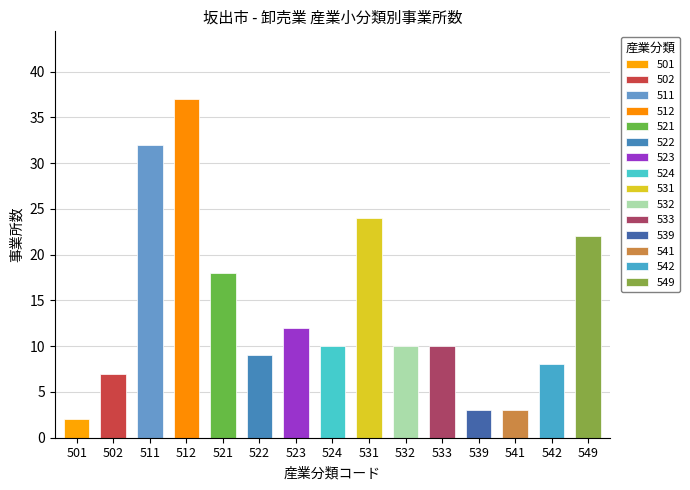

List the labels in order of value, largest first.

512, 511, 531, 549, 521, 523, 524, 532, 533, 522, 542, 502, 539, 541, 501